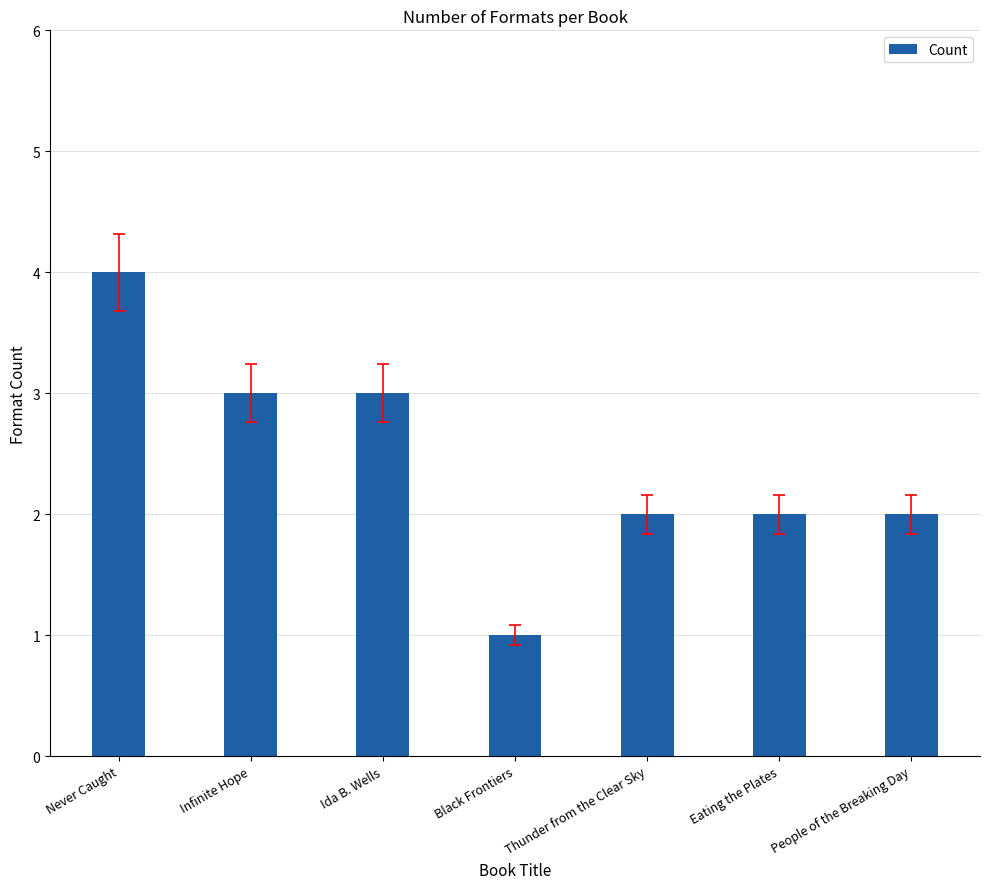

What is the value of the 1st bar from the left?

4